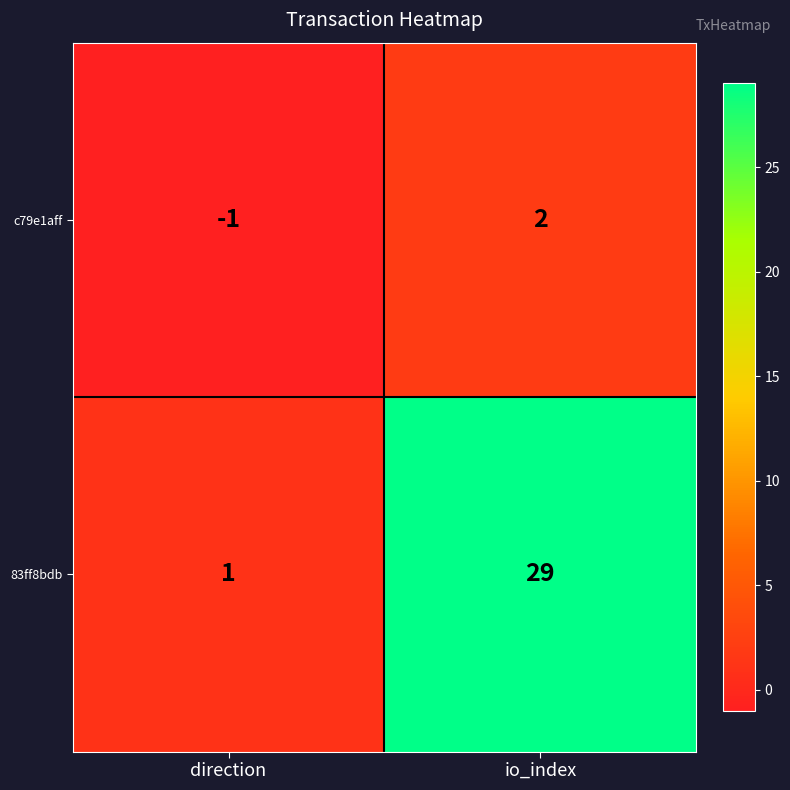

What is the approximate value of 83ff8bdb at io_index, to the nearest 10?

30